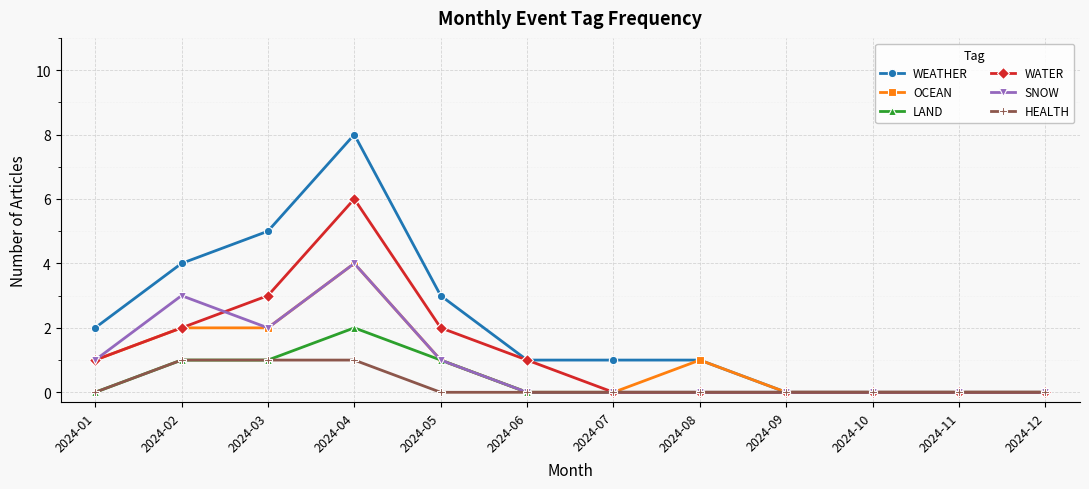

Which series has the largest total across all categories?

WEATHER